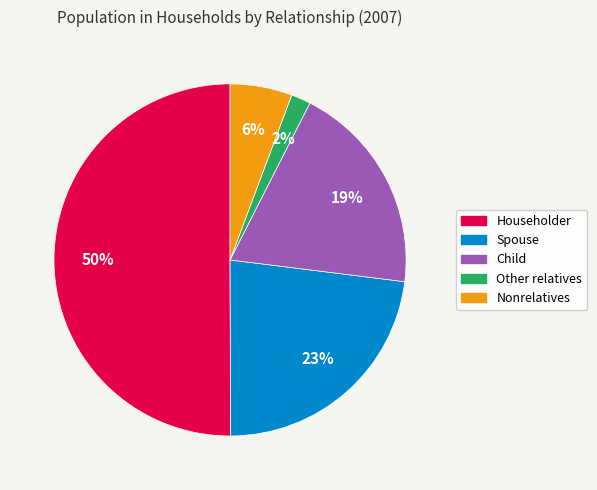

What percentage is the Other relatives slice, to the nearest percent?

2%